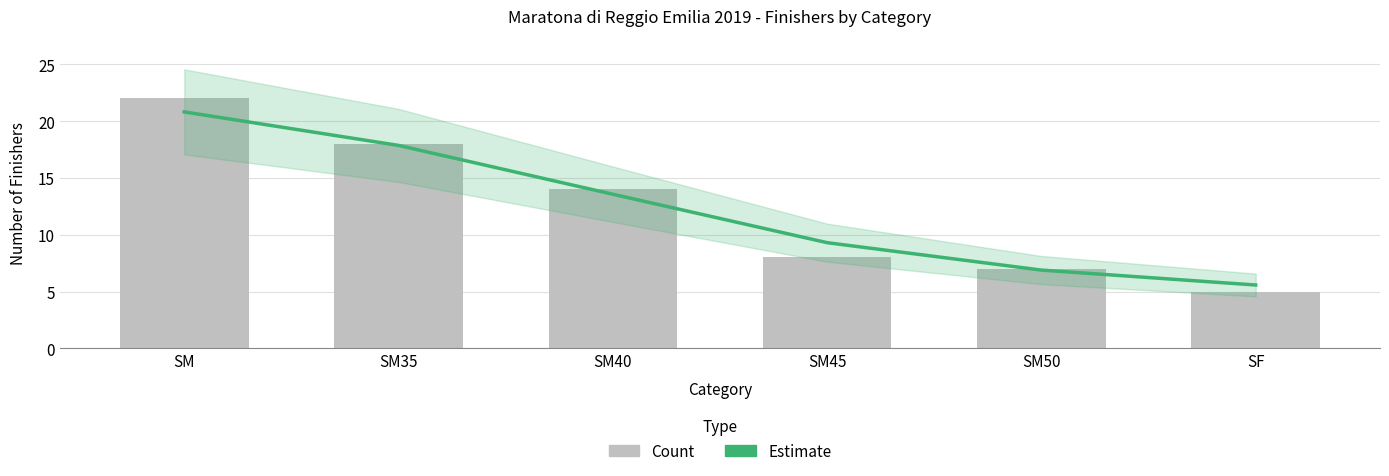

Reading left to right, transcribe all the data shown in this chart.

Estimate: 20.8	17.9	13.6	9.3	6.9	5.6
Count: 22.0	18.0	14.0	8.0	7.0	5.0